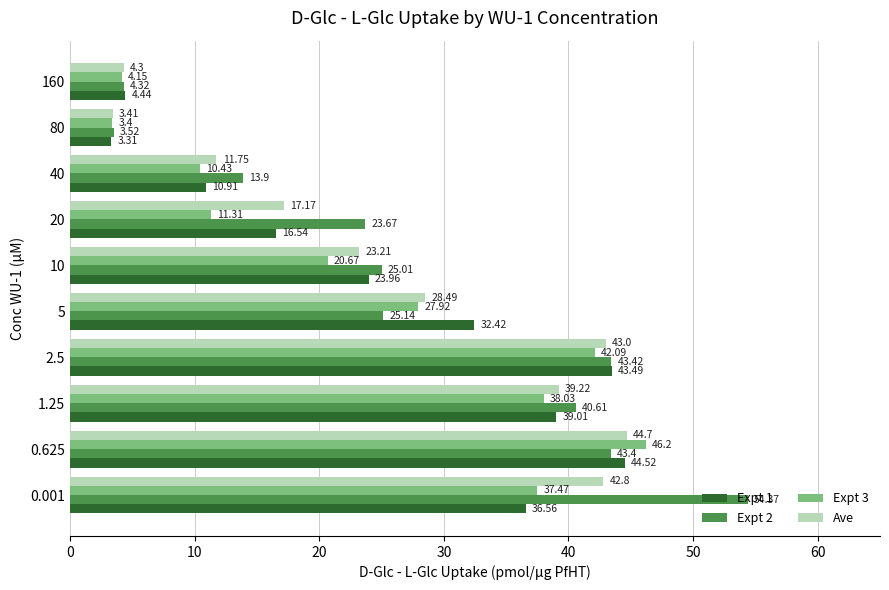

At which category is the sum across all series the highest?

0.625